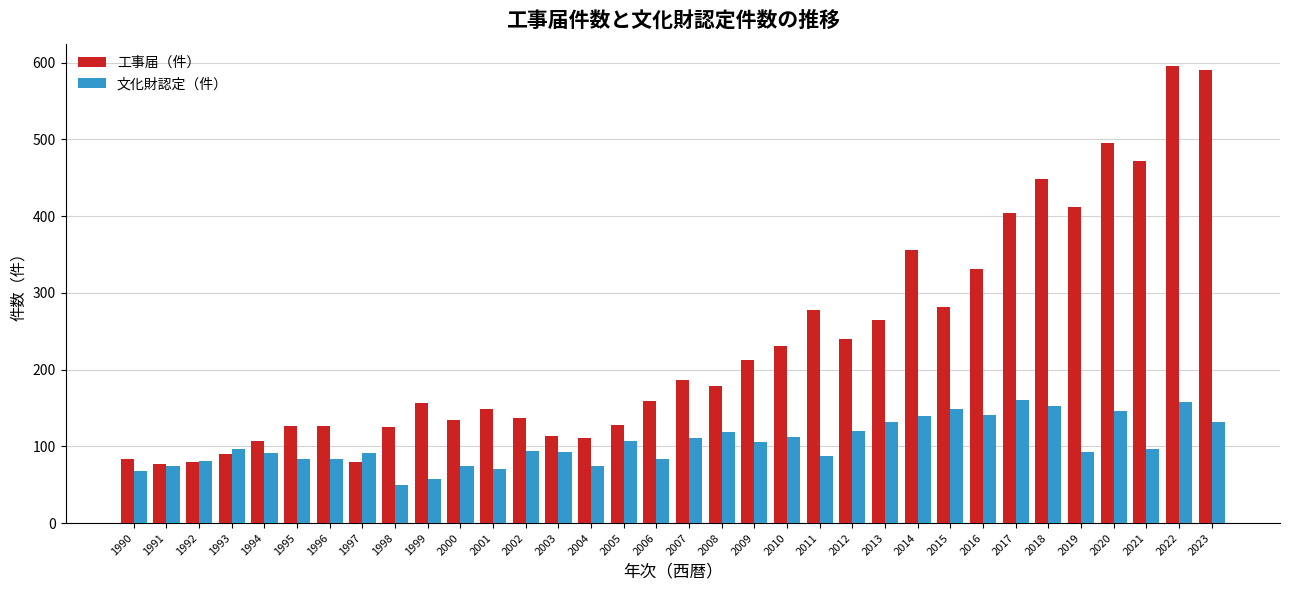

List the series in order of their peak value, lowest first.

文化財認定（件）, 工事届（件）